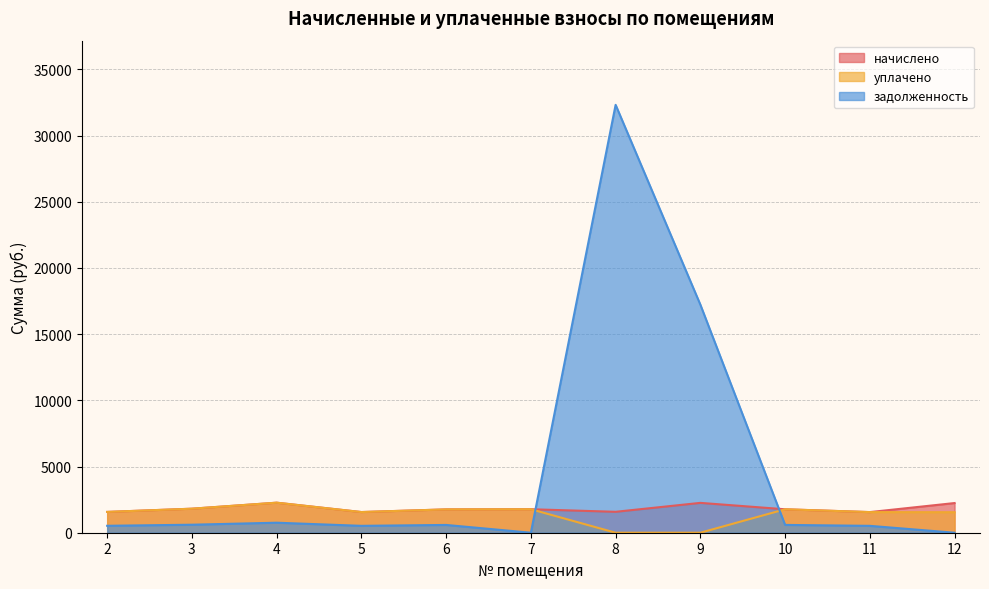

Does the chart display data point markers on the line(s)?

No